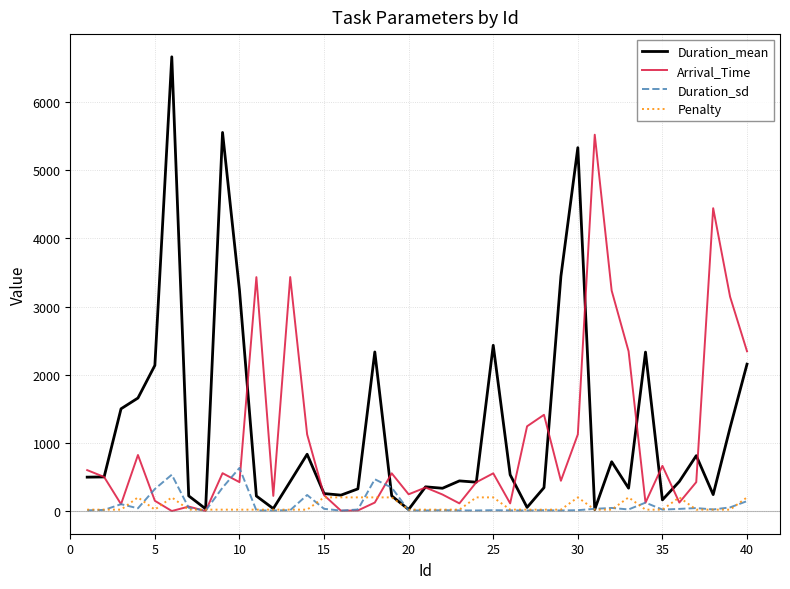

Which series has the largest range (max minus min)?

Duration_mean